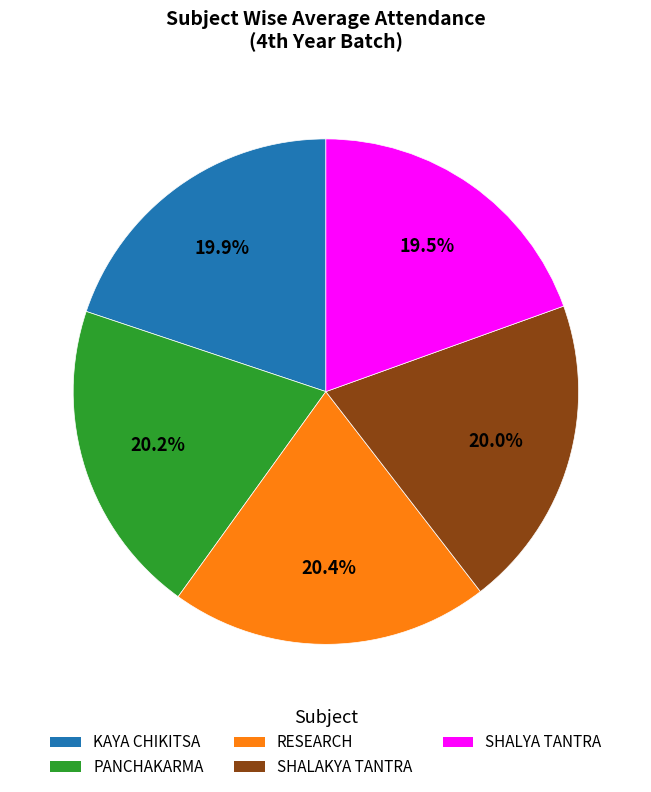

Does any single category account for the majority?

No